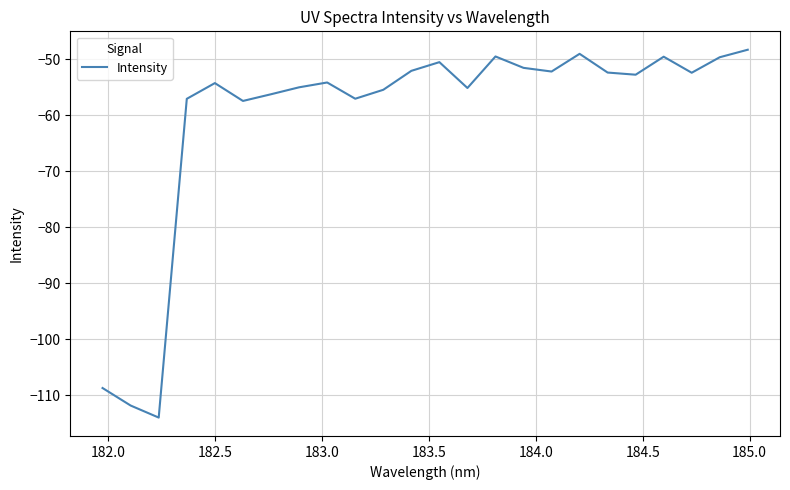

What is the difference between the maximum and minimum values?

65.7